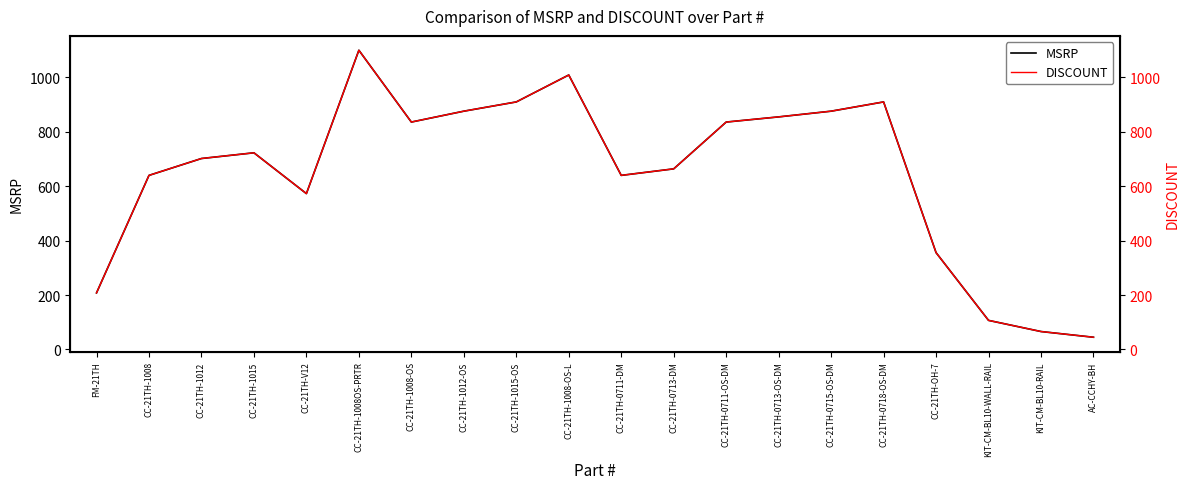

True or false: MSRP and DISCOUNT intersect in this chart.

False